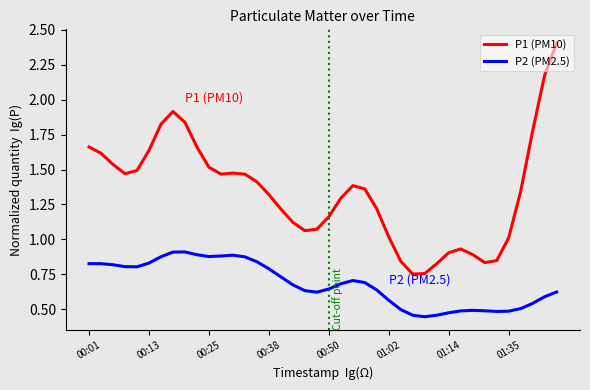

Which series has the largest range (max minus min)?

P1 (PM10)